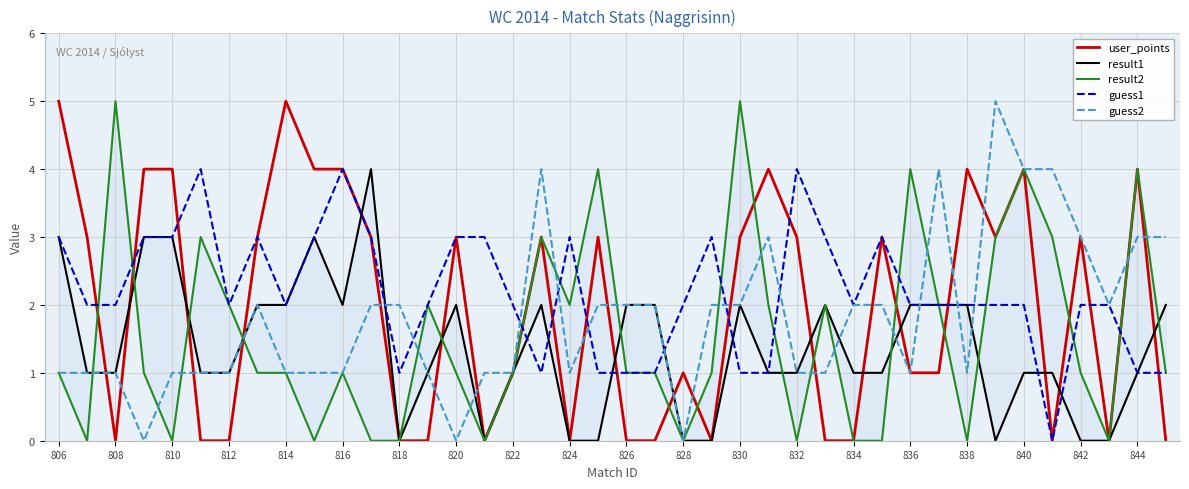

Which series has the largest total across all categories?

guess1